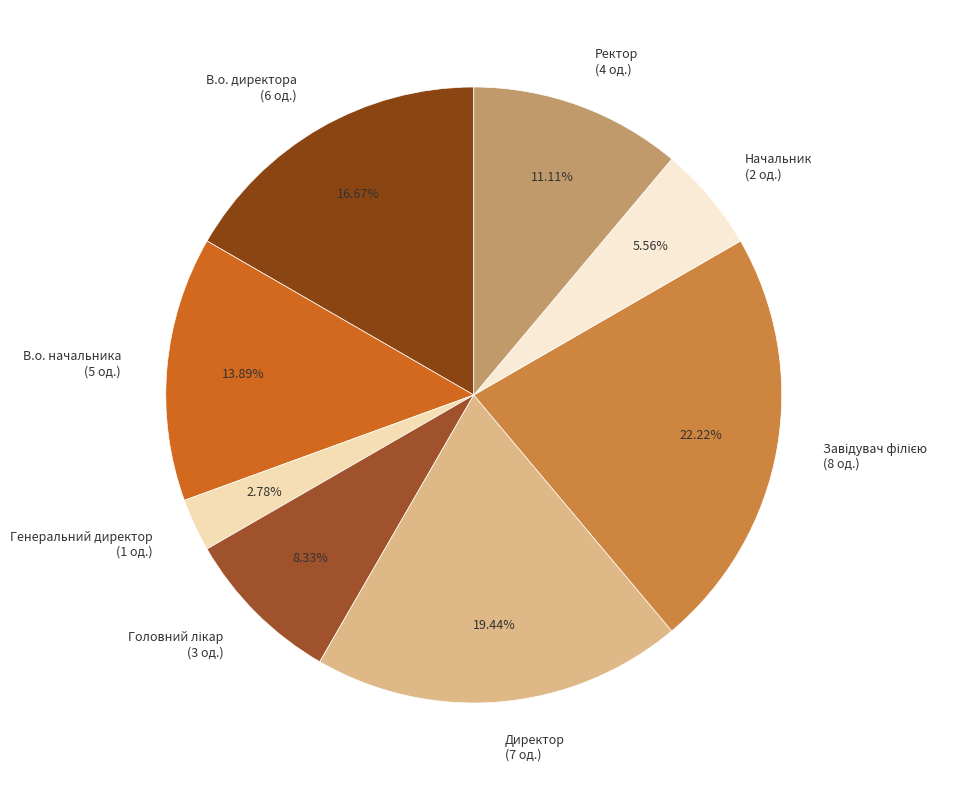

True or false: Начальник accounts for 1% of the total.

False